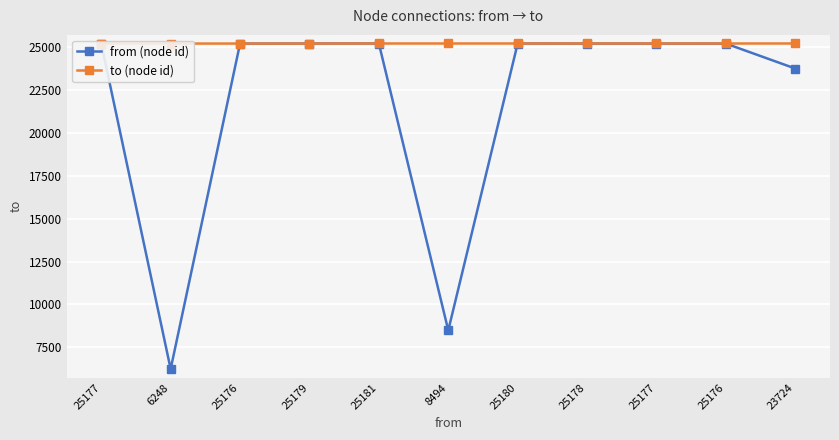

In from (node id), how many points are lower than both neighbors (excluding endpoints)?

2